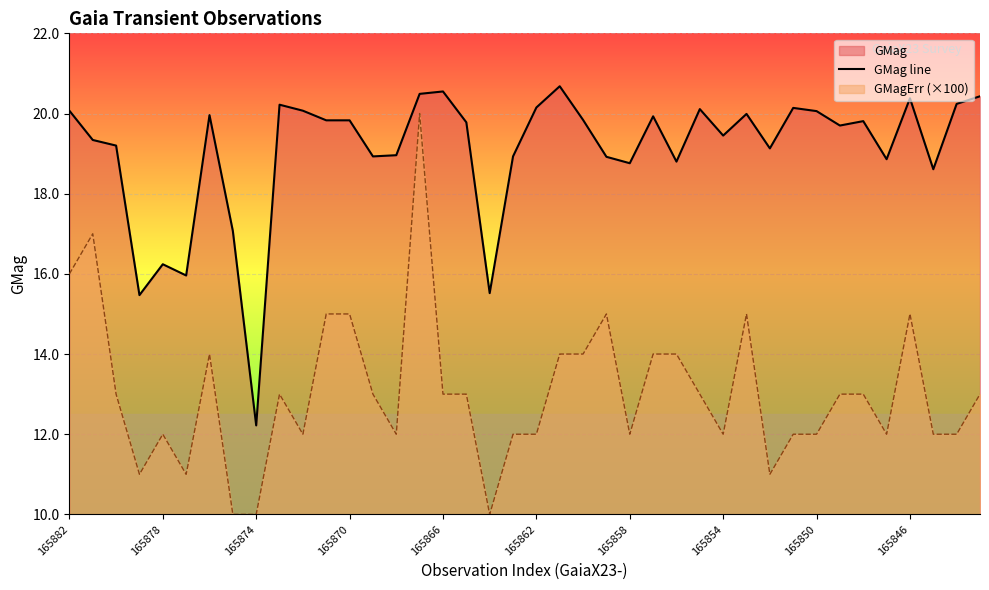

What is the difference between the maximum and minimum values?

8.5